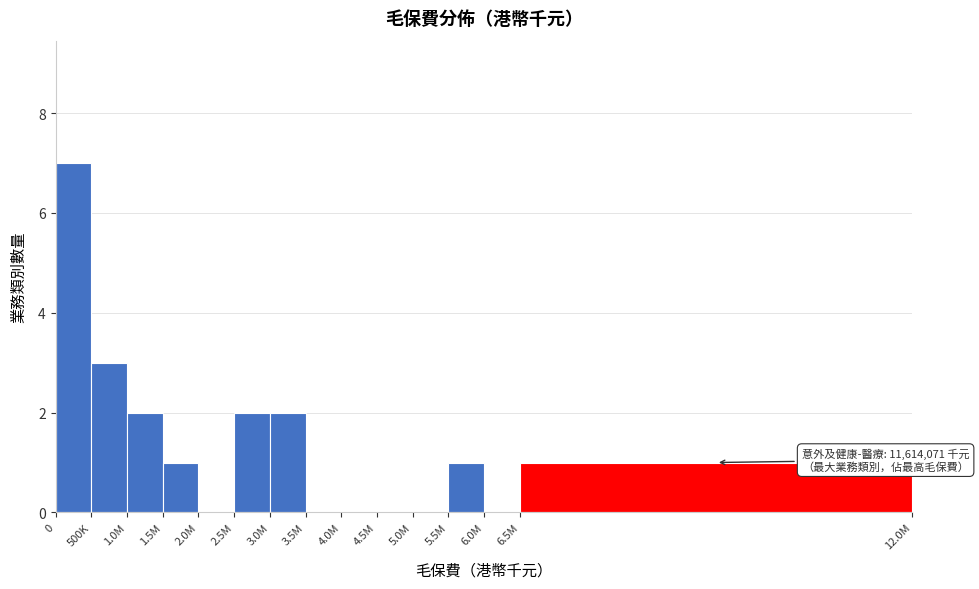

Reading left to right, transcribe all the data shown in this chart.

0=7	500K=3	1.0M=2	1.5M=1	2.0M=0	2.5M=2	3.0M=2	3.5M=0	4.0M=0	4.5M=0	5.0M=0	5.5M=1	6.0M=0	6.5M=1